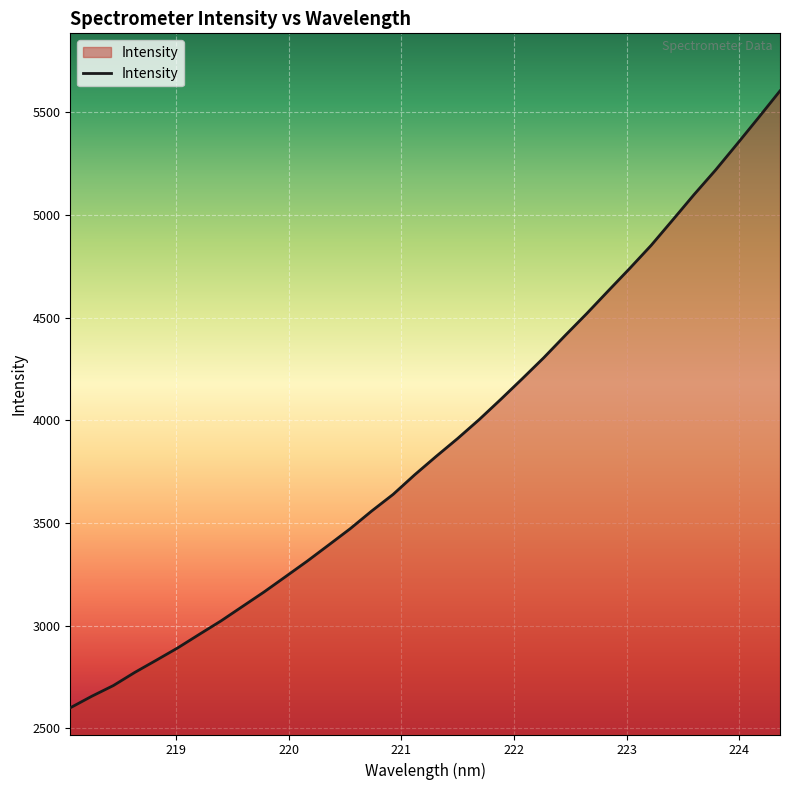

What is the greatest value displayed?

5603.5